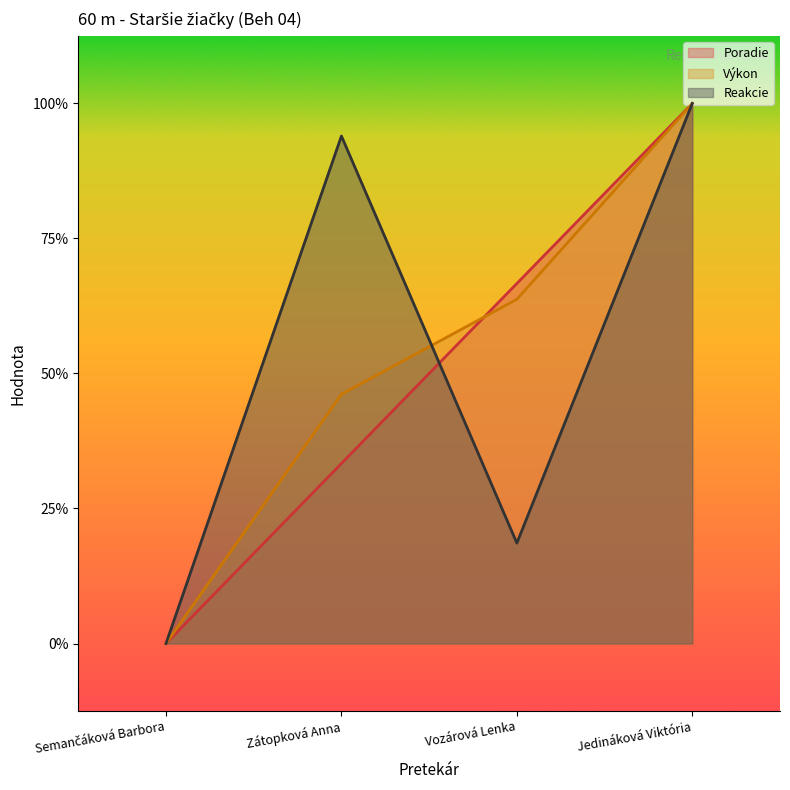

List the labels in order of Reakcie value, largest first.

Jedináková Viktória, Zátopková Anna, Vozárová Lenka, Semančáková Barbora